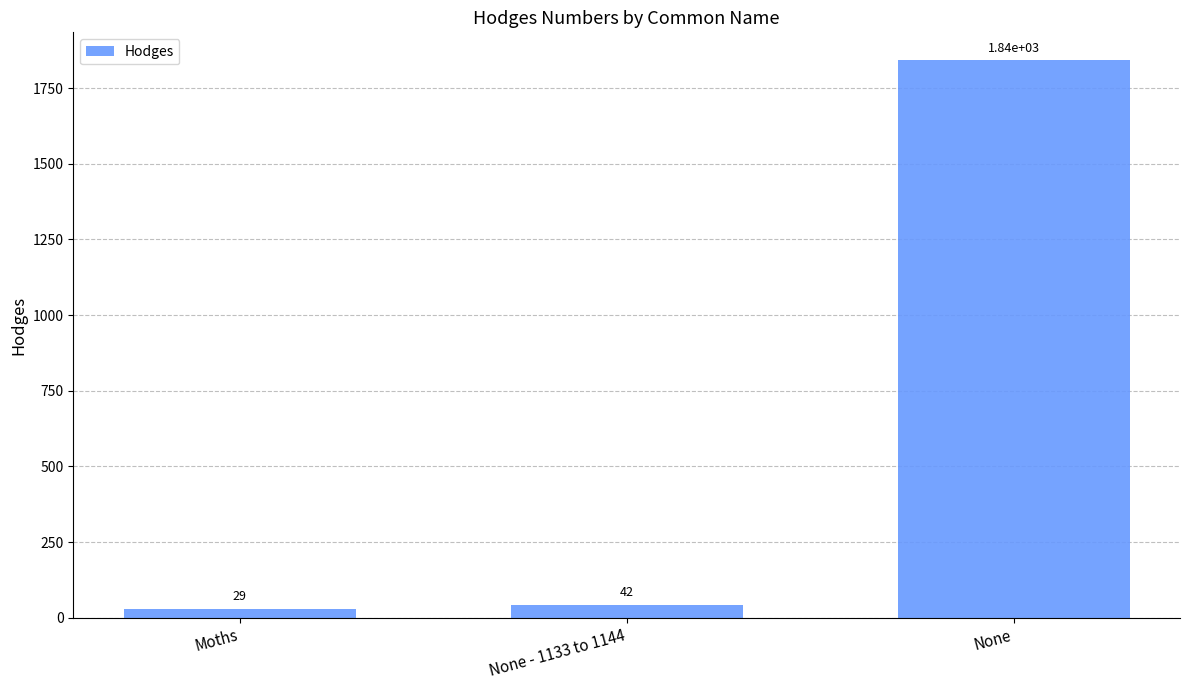

What position from the right is None - 1133 to 1144?

2